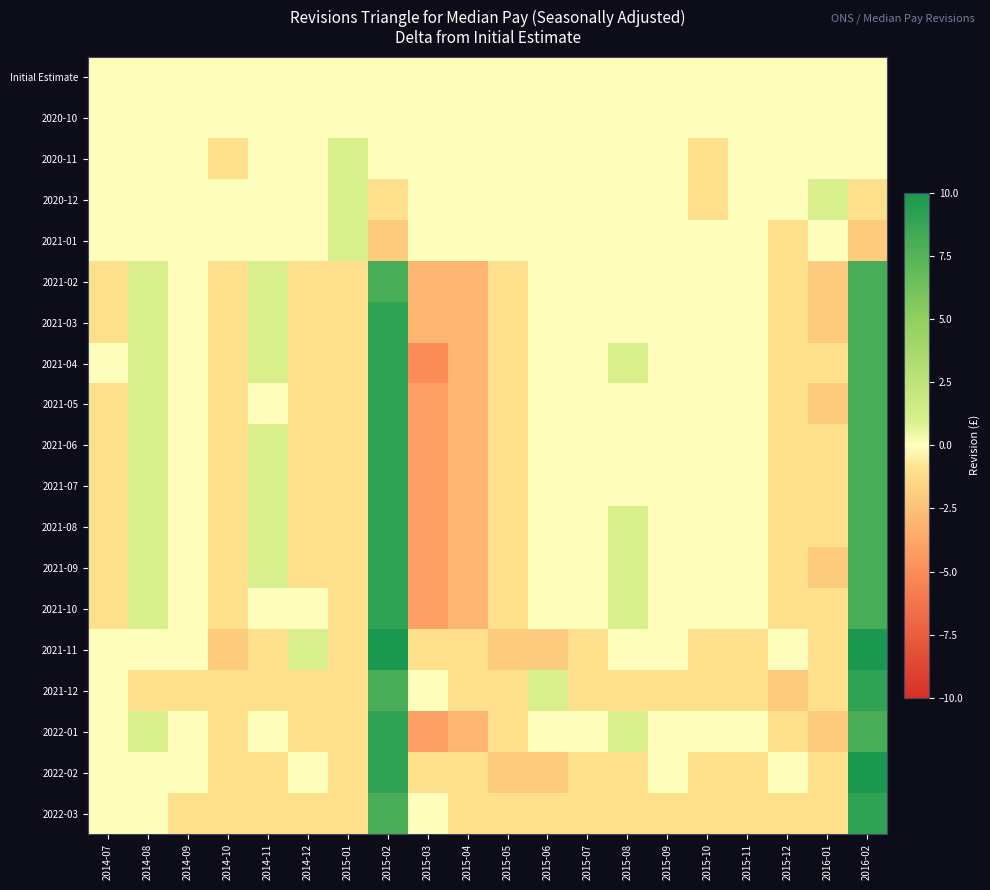

Which series has the widest spread of values?

2021-04